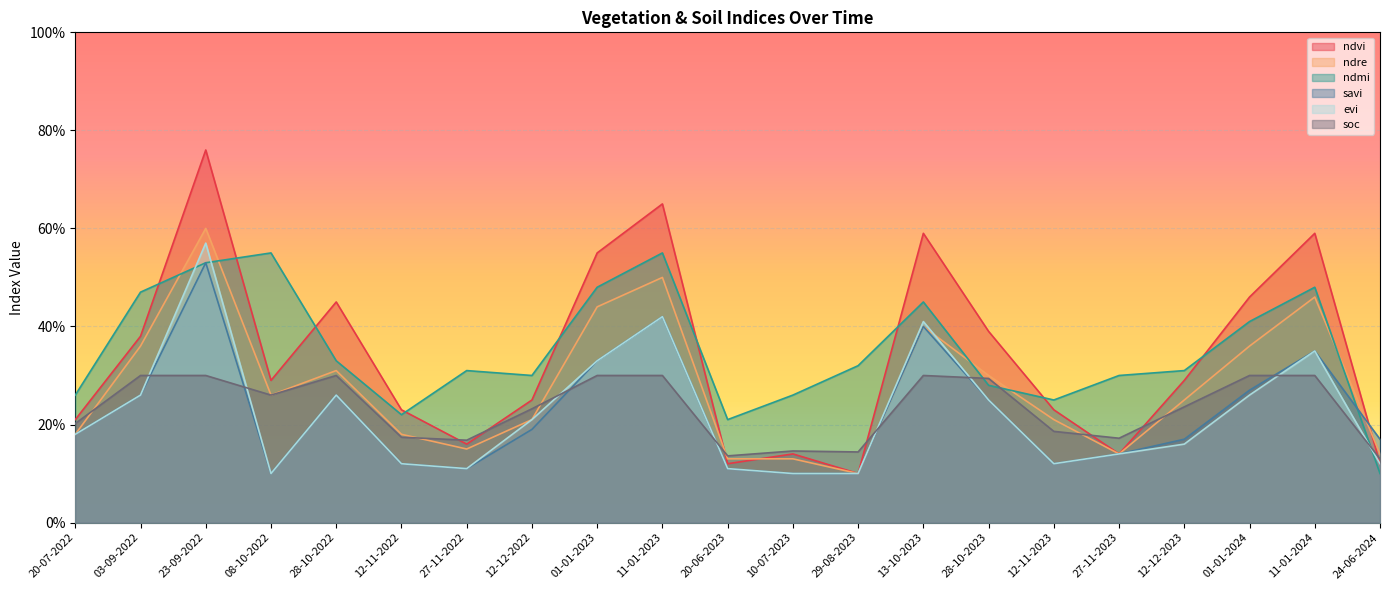

Which series has the widest spread of values?

ndvi